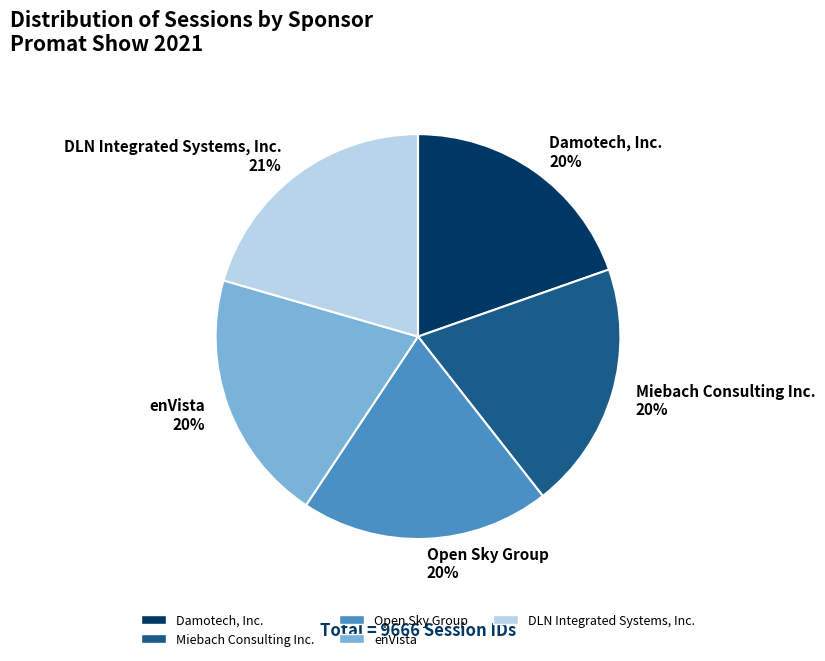

Combined, do Open Sky Group and Miebach Consulting Inc. account for over 50%?

No